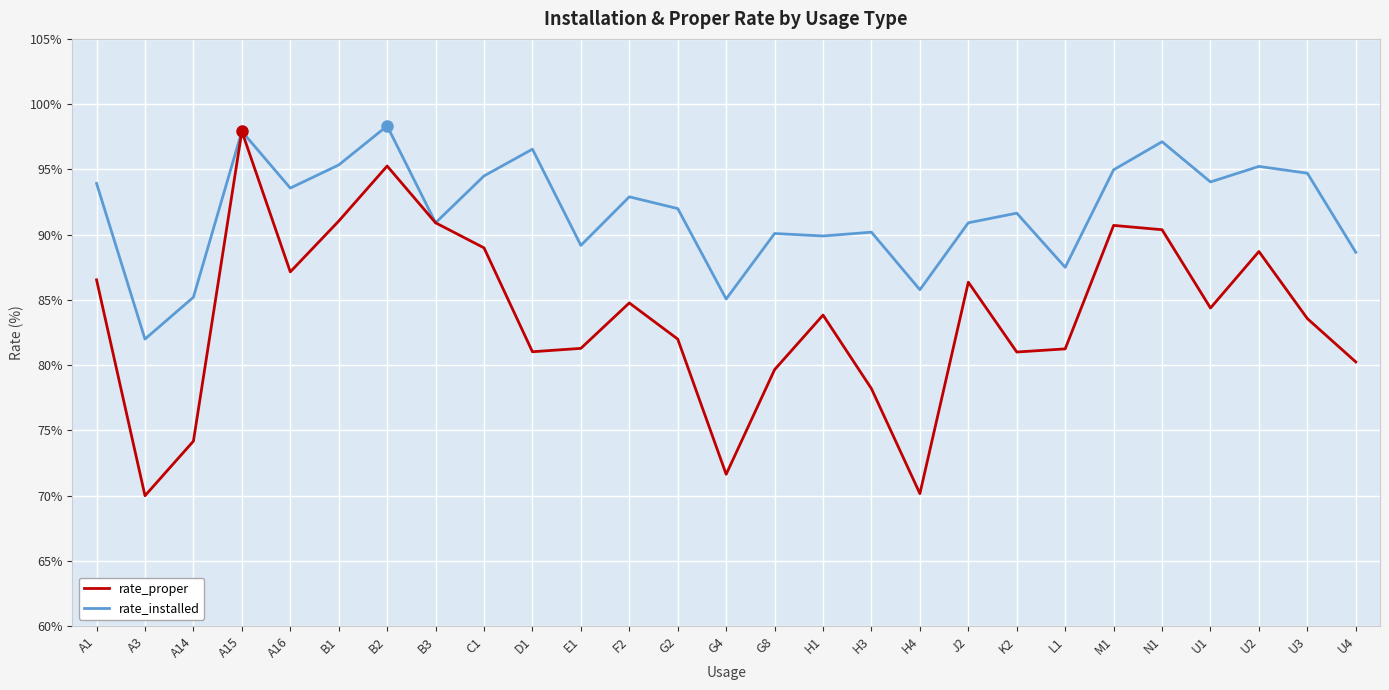

List the series in order of their overall mean, lowest first.

rate_proper, rate_installed